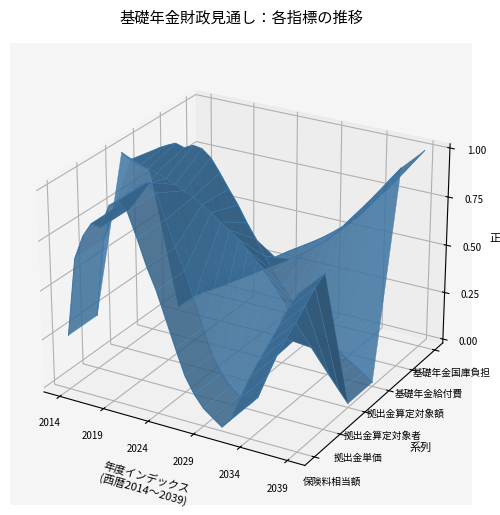

What is the difference between the maximum and minimum values in the 保険料相当額 series?

0.1